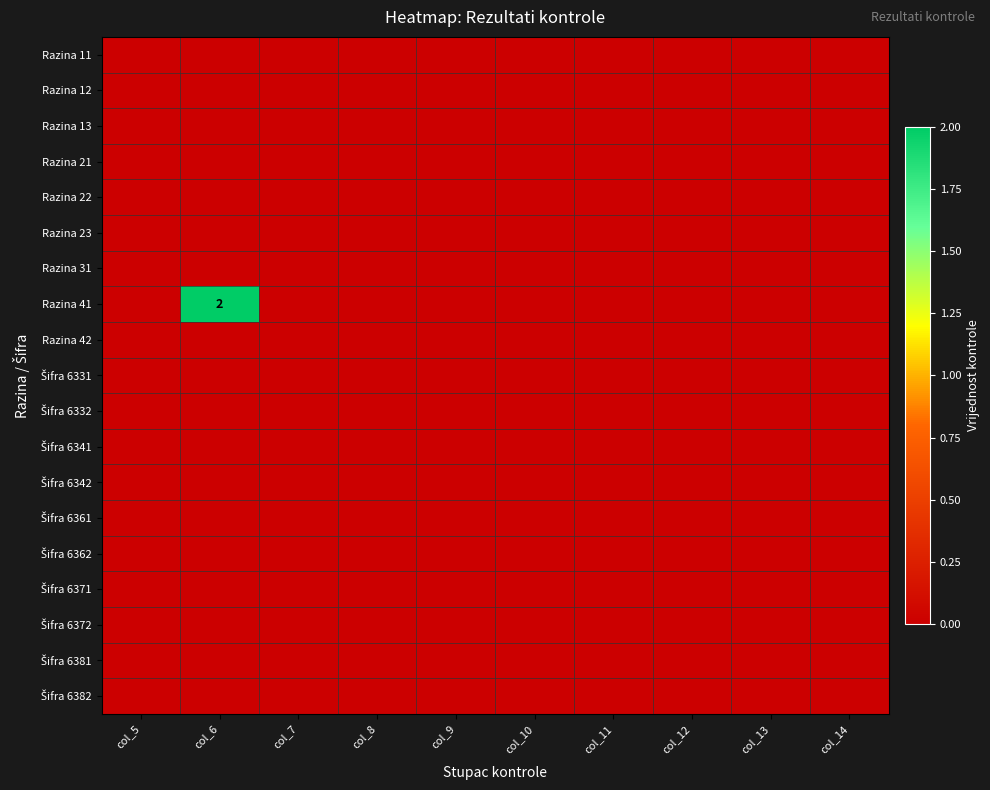

Which has a higher value, col_5 or col_12?

col_5